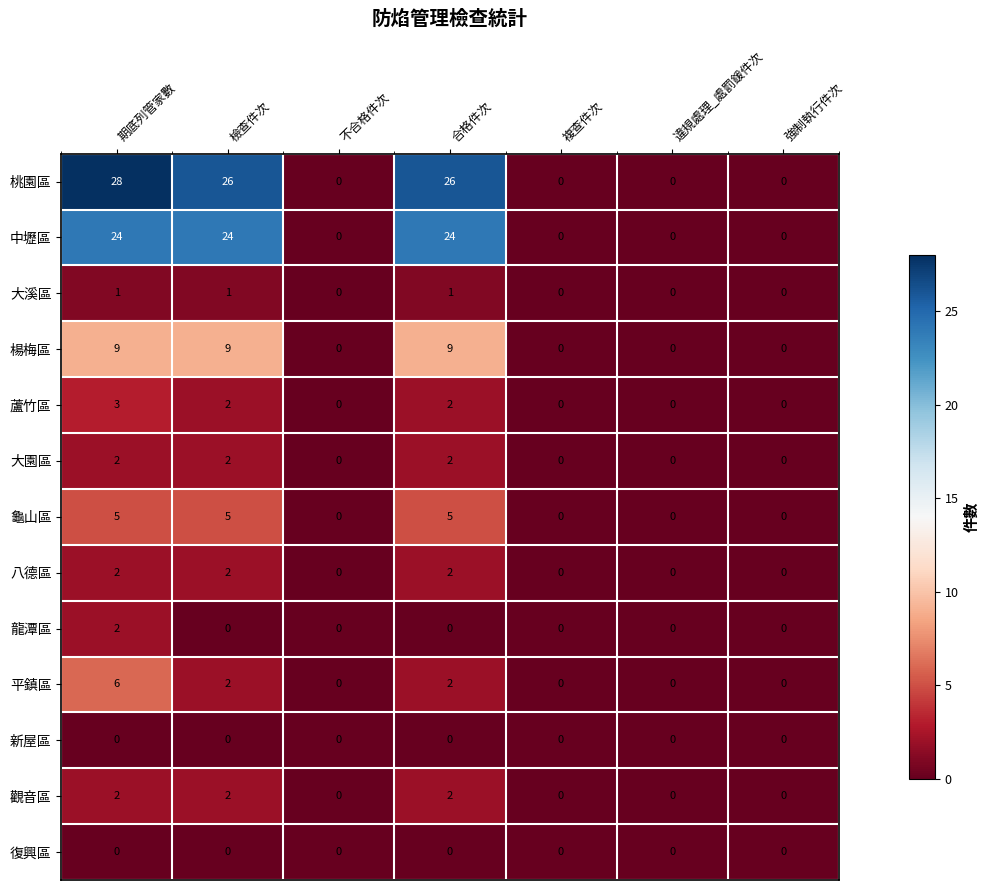

True or false: 楊梅區 has a value of -6 at 不合格件次.

False